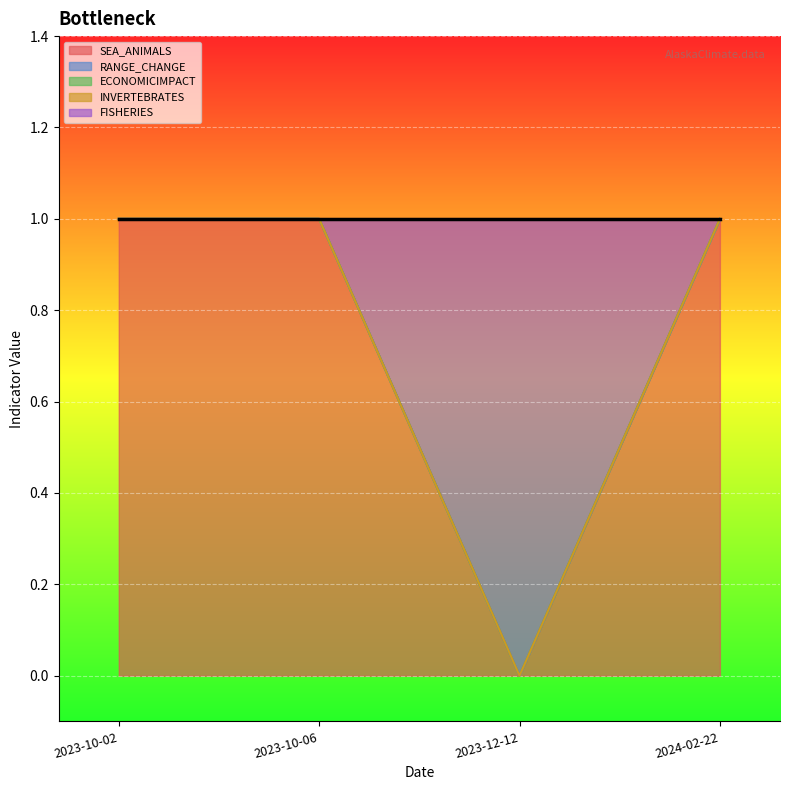

Which series has the widest spread of values?

SEA_ANIMALS